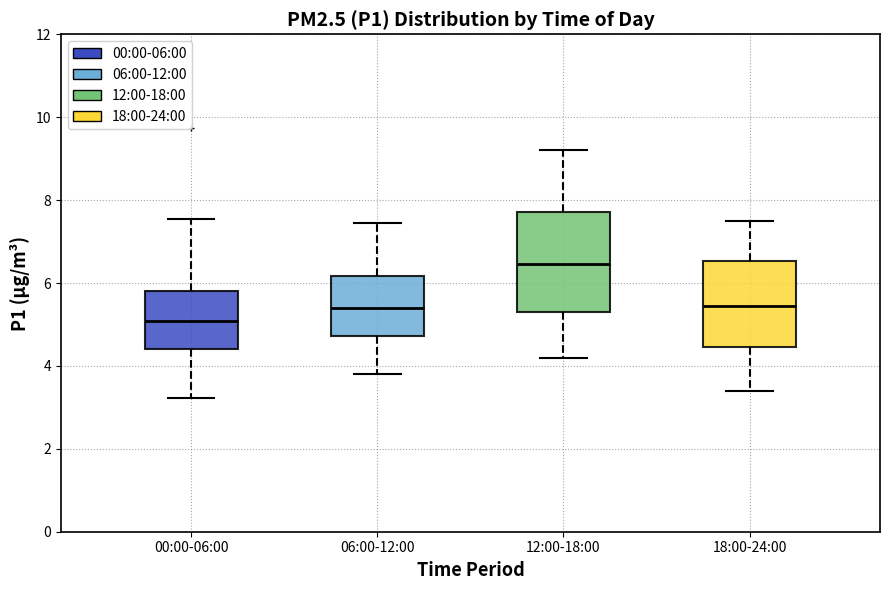

Where does the lower whisker of the box for 18:00-24:00 end on the y-axis? The values are not printed on the chart, so give them approximately, as read against the axis.

3.4